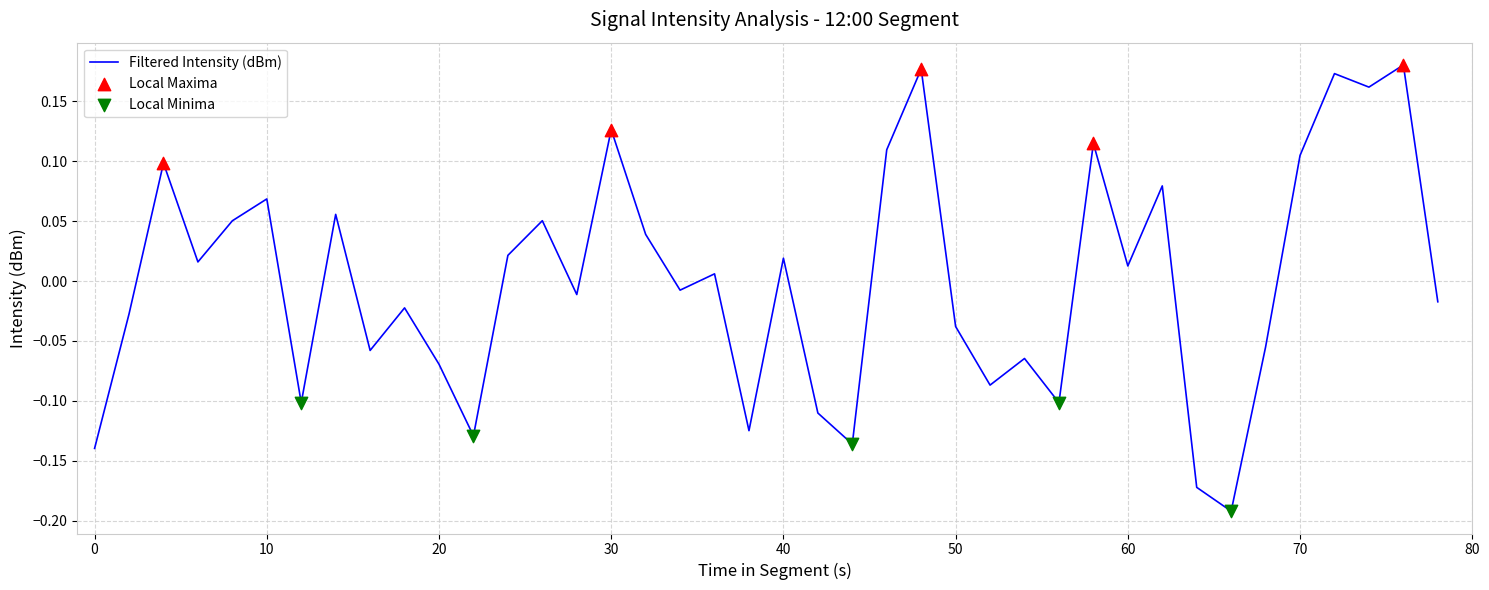

What is the difference between the maximum and minimum values?

0.4